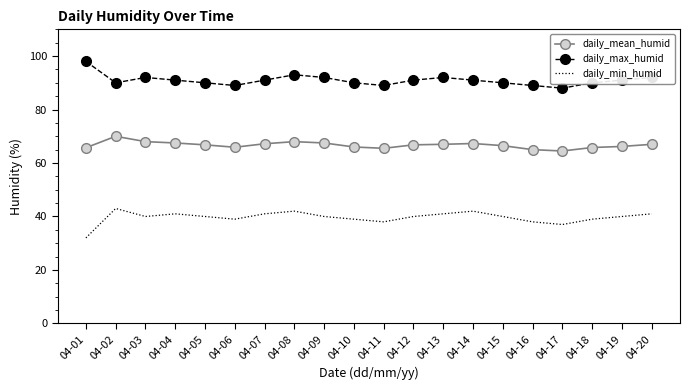

What is the minimum value for daily_min_humid?

32.0